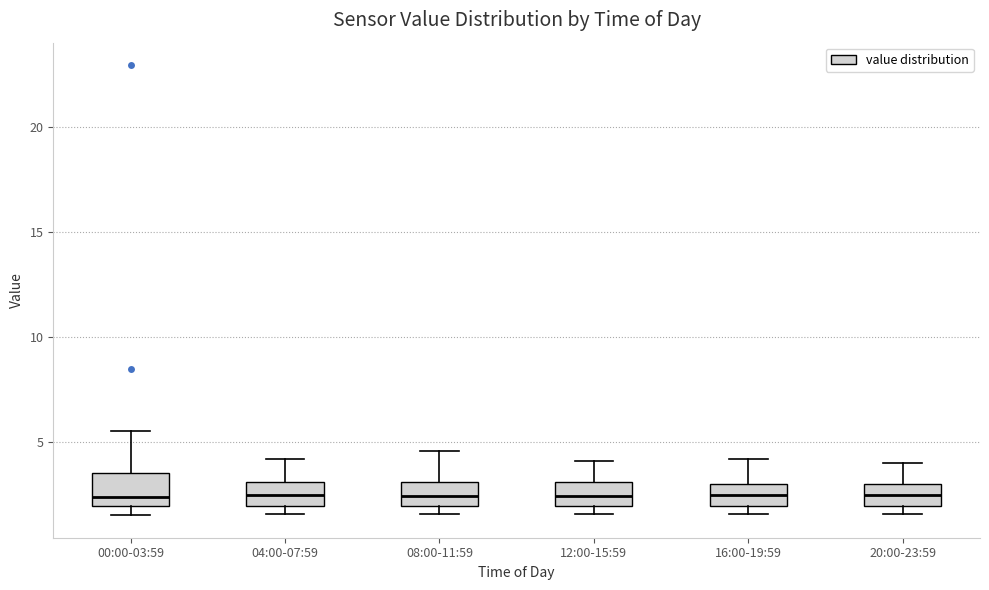

Reading left to right, read every box against the y-axis: the position of its median line, the range the box covers, and the ends of its whiskers. The values are not printed on the chart, so give them approximately, as read against the axis.

00:00-03:59: median 2.5, box 2.0 to 3.5, whiskers 1.5 to 5.5
04:00-07:59: median 2.5, box 2.0 to 3.0, whiskers 1.5 to 4.0
08:00-11:59: median 2.5, box 2.0 to 3.0, whiskers 1.5 to 4.5
12:00-15:59: median 2.5, box 2.0 to 3.0, whiskers 1.5 to 4.0
16:00-19:59: median 2.5, box 2.0 to 3.0, whiskers 1.5 to 4.0
20:00-23:59: median 2.5, box 2.0 to 3.0, whiskers 1.5 to 4.0